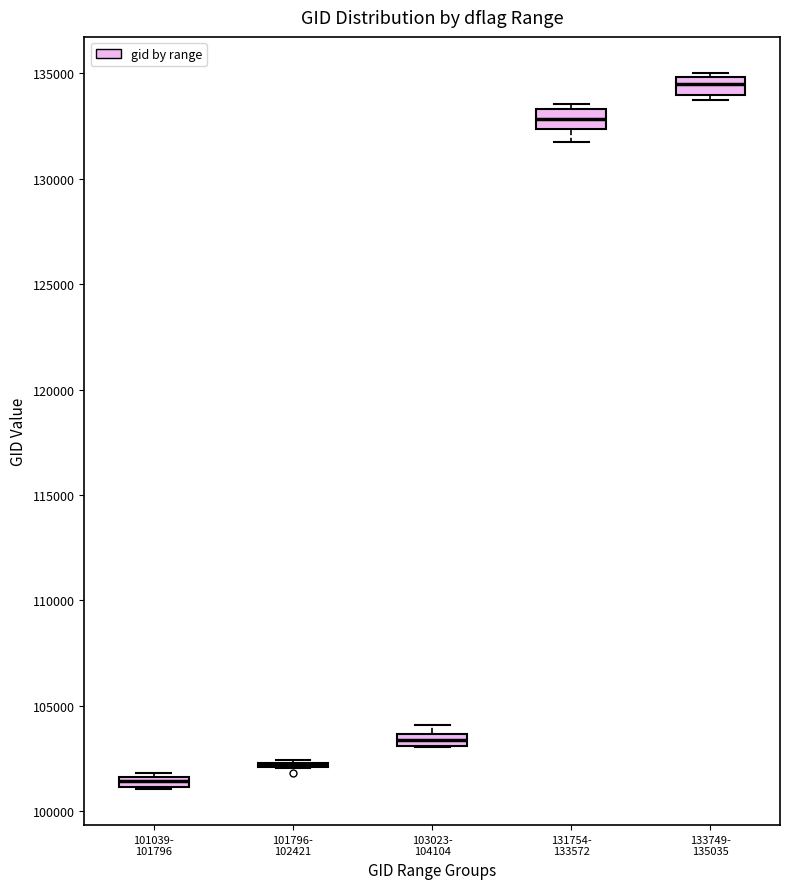

Where is the lower edge of the box for 131754- 133572 on the y-axis? The values are not printed on the chart, so give them approximately, as read against the axis.

132500